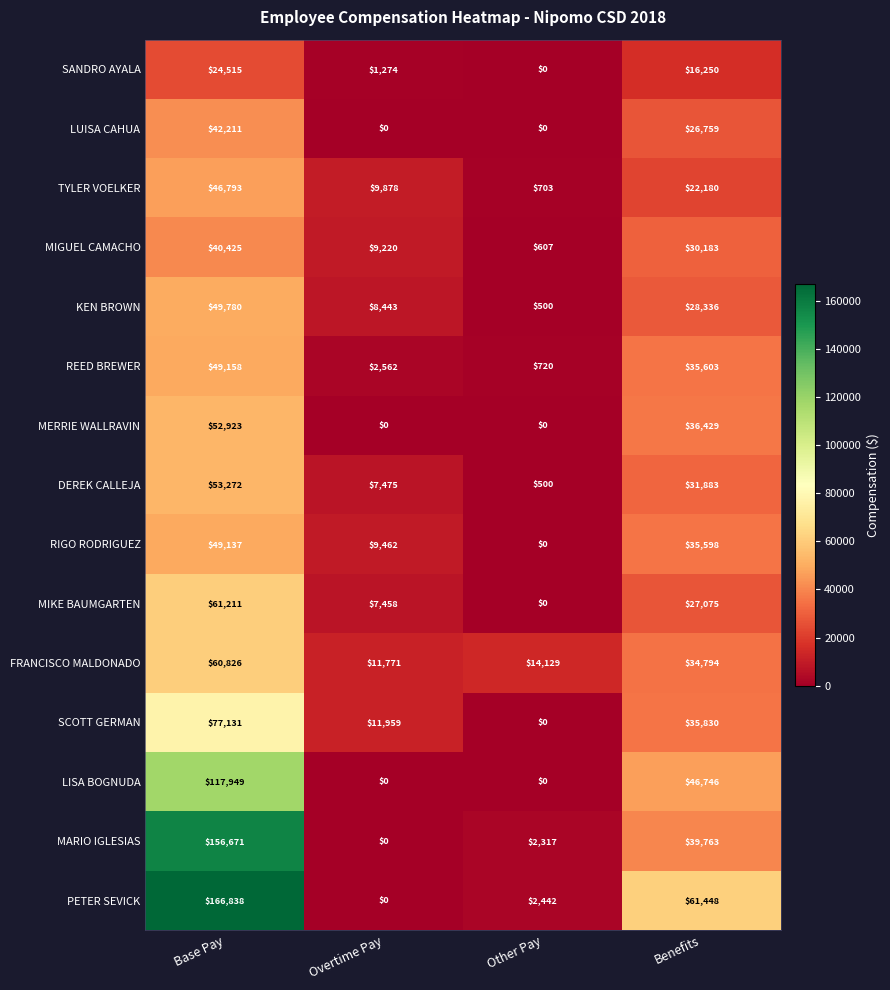

Which series has the largest total across all categories?

PETER SEVICK